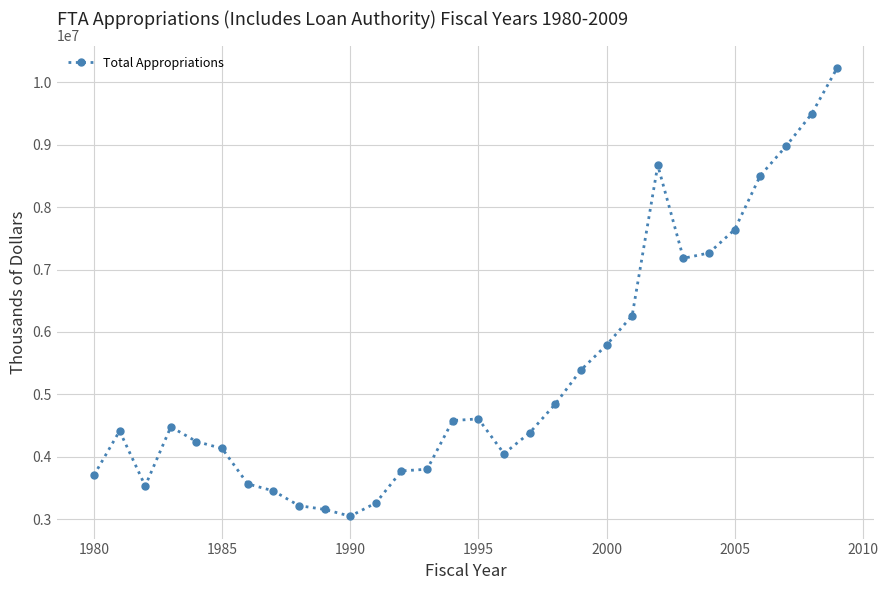

What is the sum of all values?

159621793